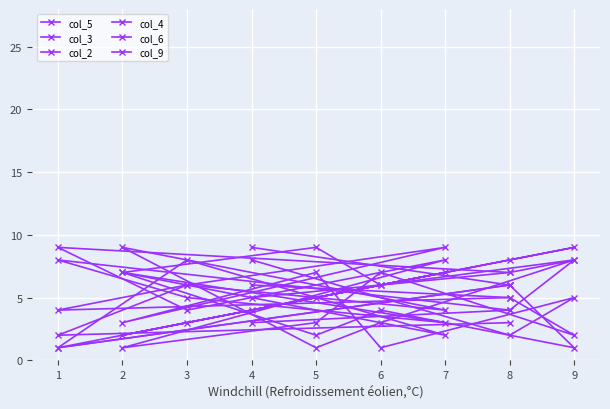

The col_2 series shows 5 at 7. True or false?

False